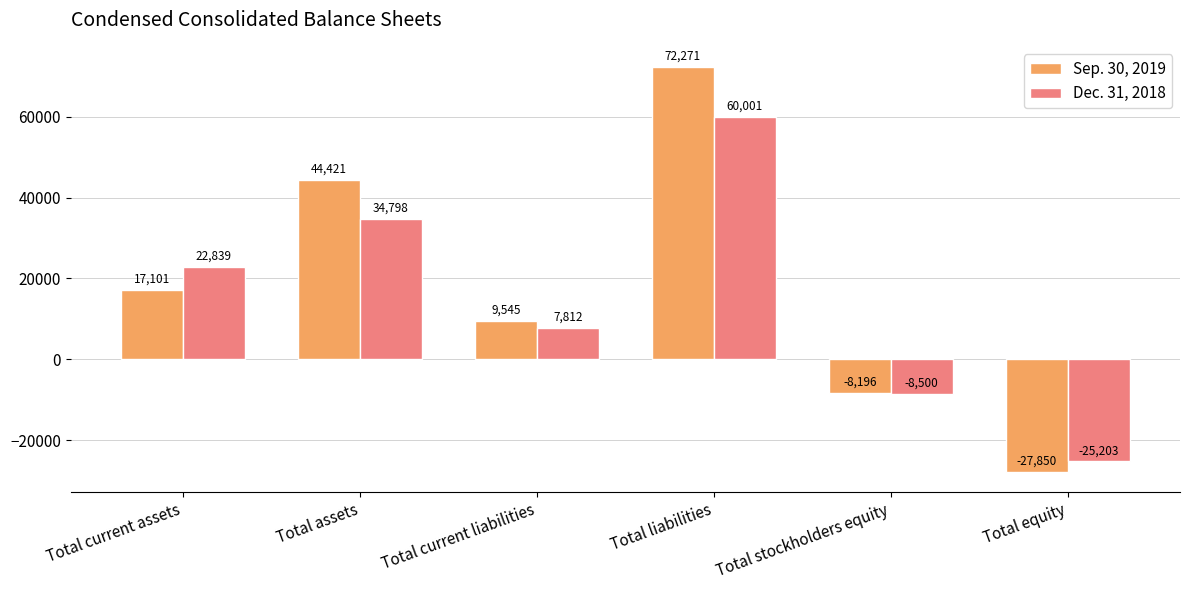

Reading left to right, extract all data points from this chart.

Sep. 30, 2019: 17101	44421	9545	72271	-8196	-27850
Dec. 31, 2018: 22839	34798	7812	60001	-8500	-25203